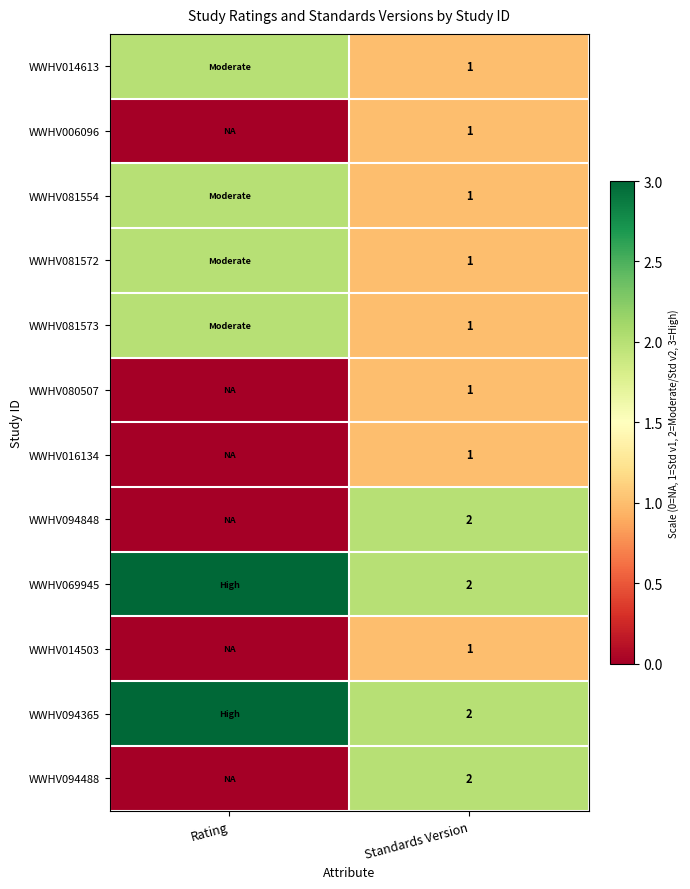

The value of WWHV016134 at Standards Version is 1. True or false?

True